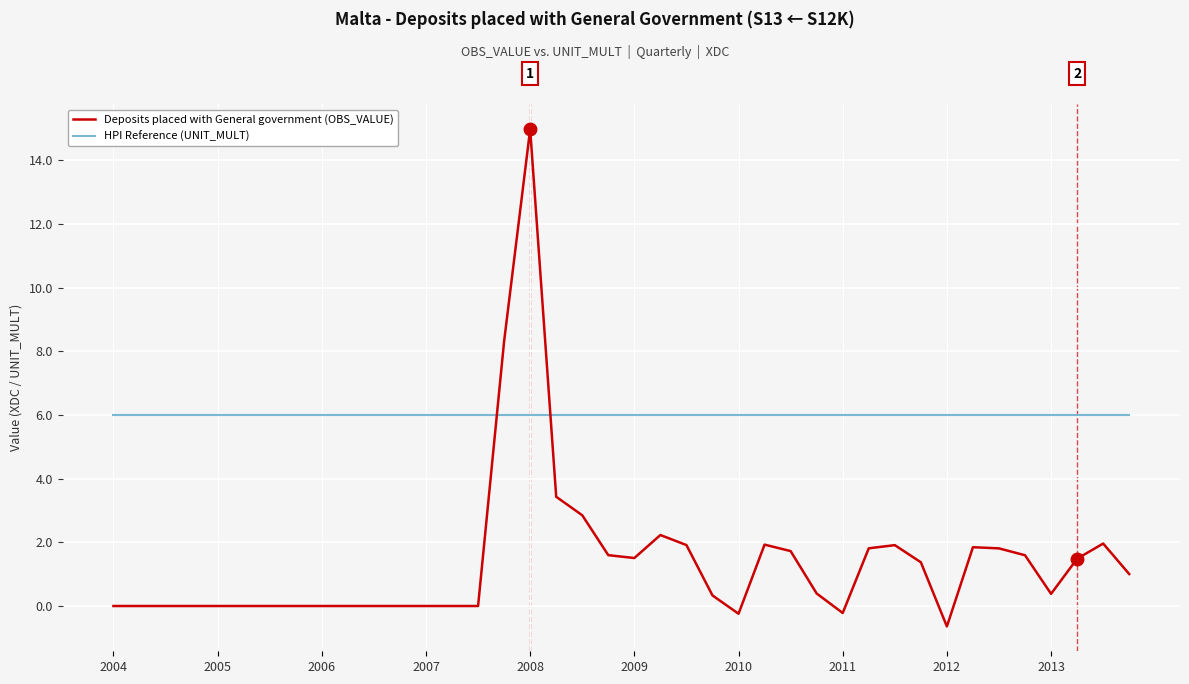

How many lines are shown in the chart?

2